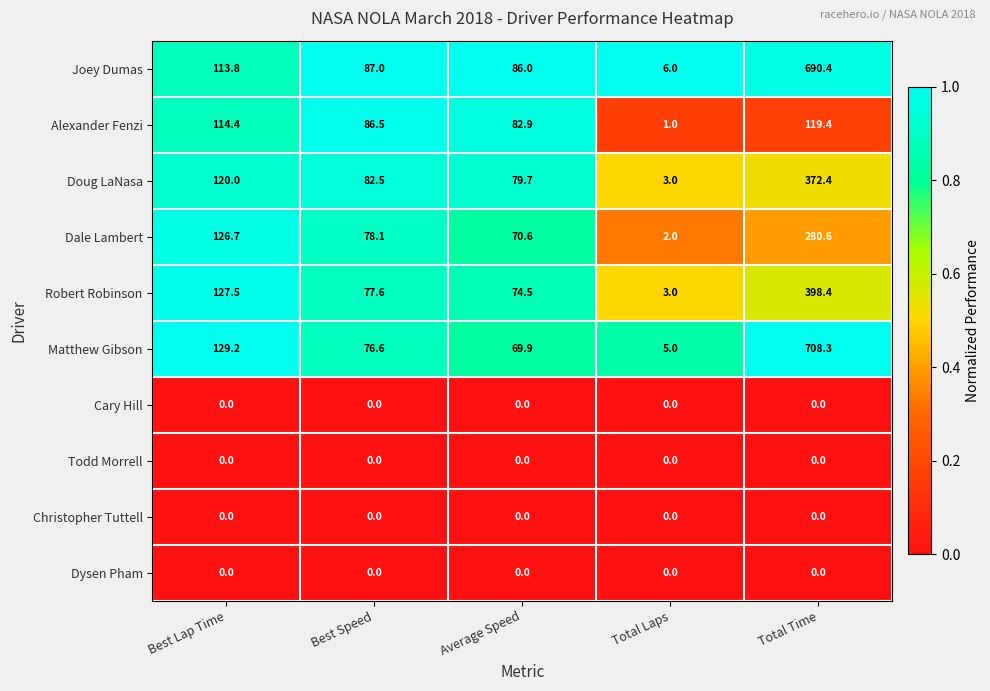

What is the average value of the Matthew Gibson series?

197.8